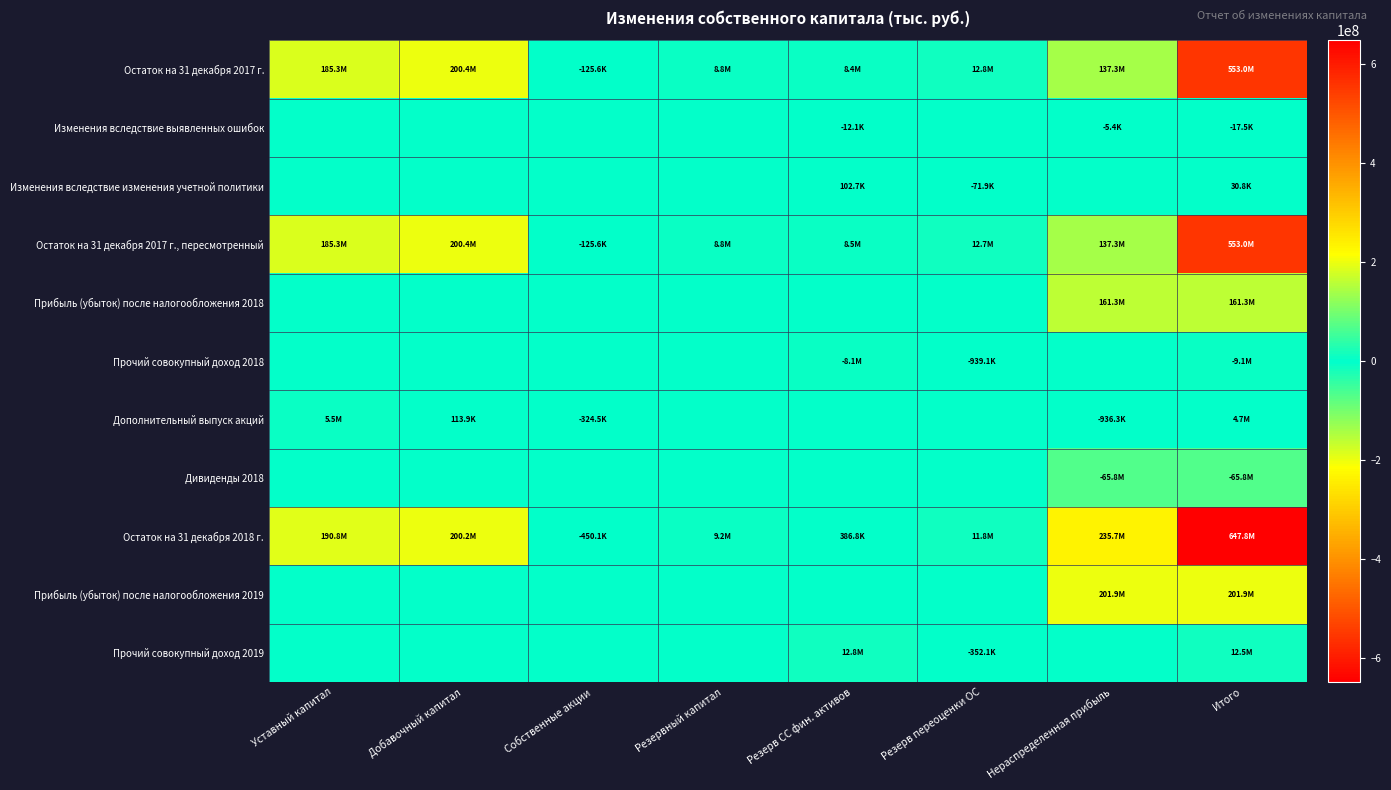

At Нераспределенная прибыль, list the series in order from smallest to largest.

Дивиденды 2018, Дополнительный выпуск акций, Изменения вследствие выявленных ошибок, Изменения вследствие изменения учетной политики, Прочий совокупный доход 2018, Прочий совокупный доход 2019, Остаток на 31 декабря 2017 г., пересмотренный, Остаток на 31 декабря 2017 г., Прибыль (убыток) после налогообложения 2018, Прибыль (убыток) после налогообложения 2019, Остаток на 31 декабря 2018 г.